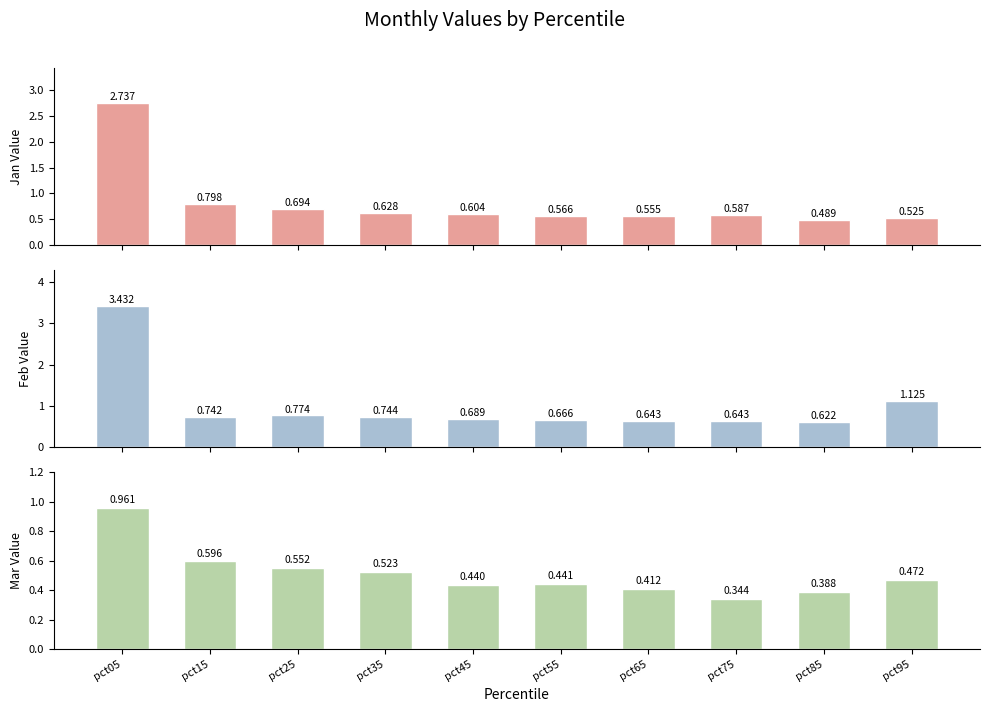

Reading left to right, extract all data points from this chart.

Jan: pct05=2.7	pct15=0.8	pct25=0.7	pct35=0.6	pct45=0.6	pct55=0.6	pct65=0.6	pct75=0.6	pct85=0.5	pct95=0.5
Feb: pct05=3.4	pct15=0.7	pct25=0.8	pct35=0.7	pct45=0.7	pct55=0.7	pct65=0.6	pct75=0.6	pct85=0.6	pct95=1.1
Mar: pct05=1.0	pct15=0.6	pct25=0.6	pct35=0.5	pct45=0.4	pct55=0.4	pct65=0.4	pct75=0.3	pct85=0.4	pct95=0.5